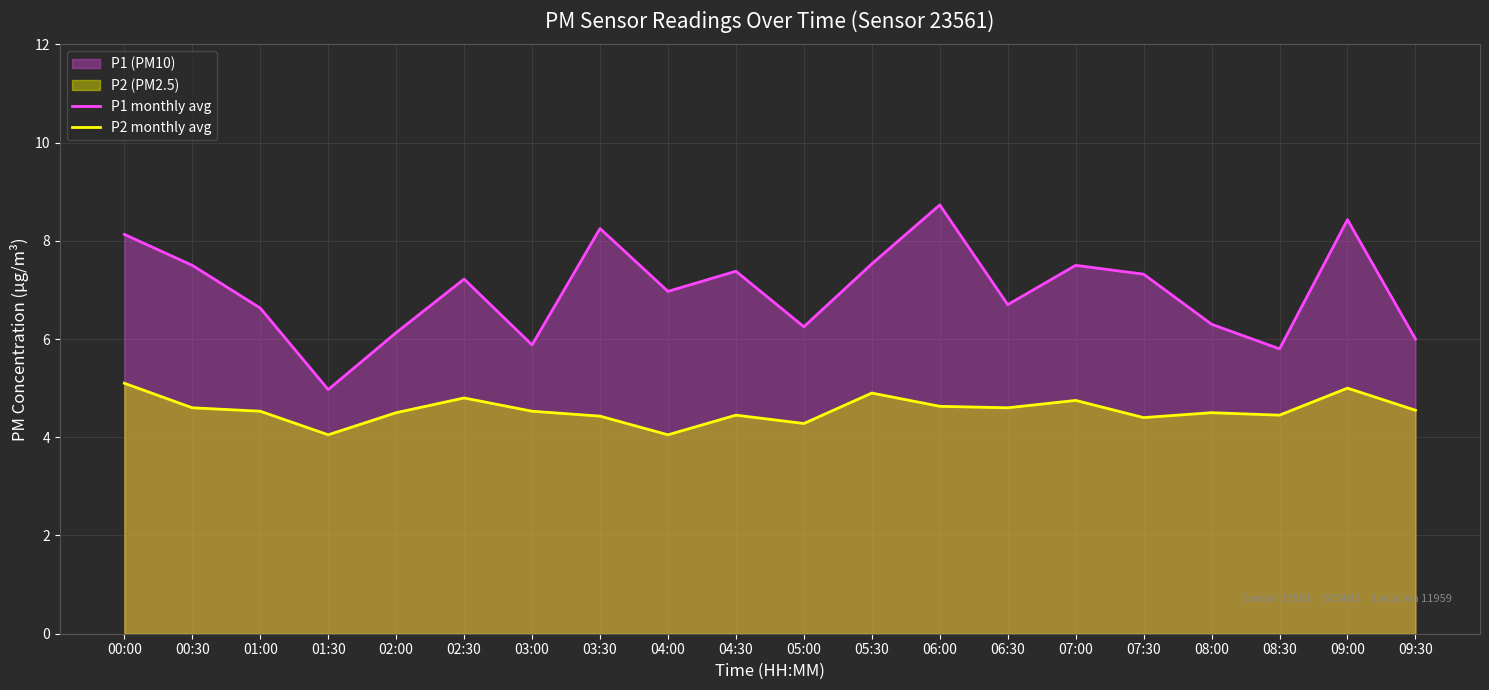

Is it true that P2 monthly avg equals 4.6 at 00:30?

True